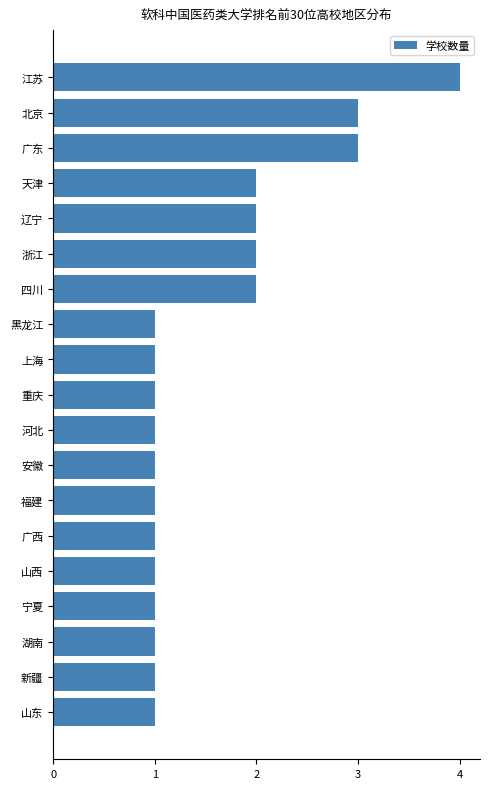

Which label corresponds to the largest value in the chart?

江苏